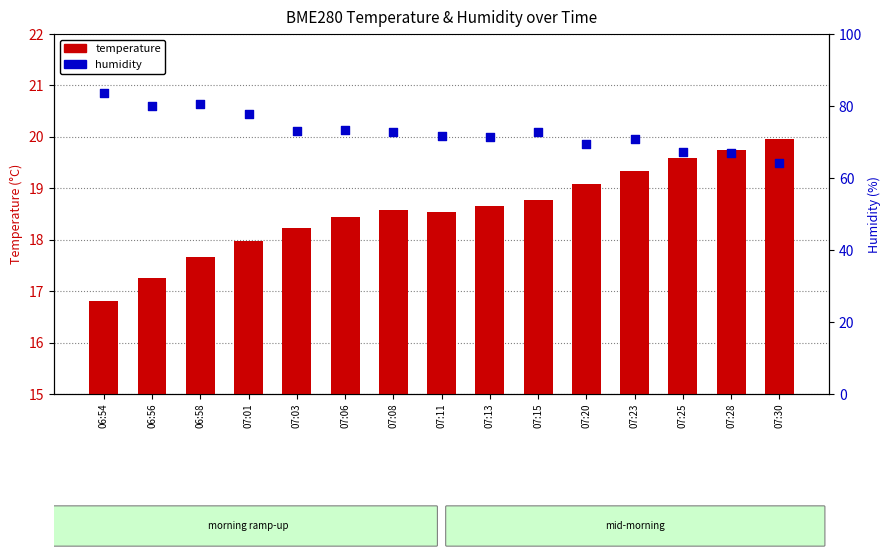

What are all the series names shown in the legend?

temperature, humidity